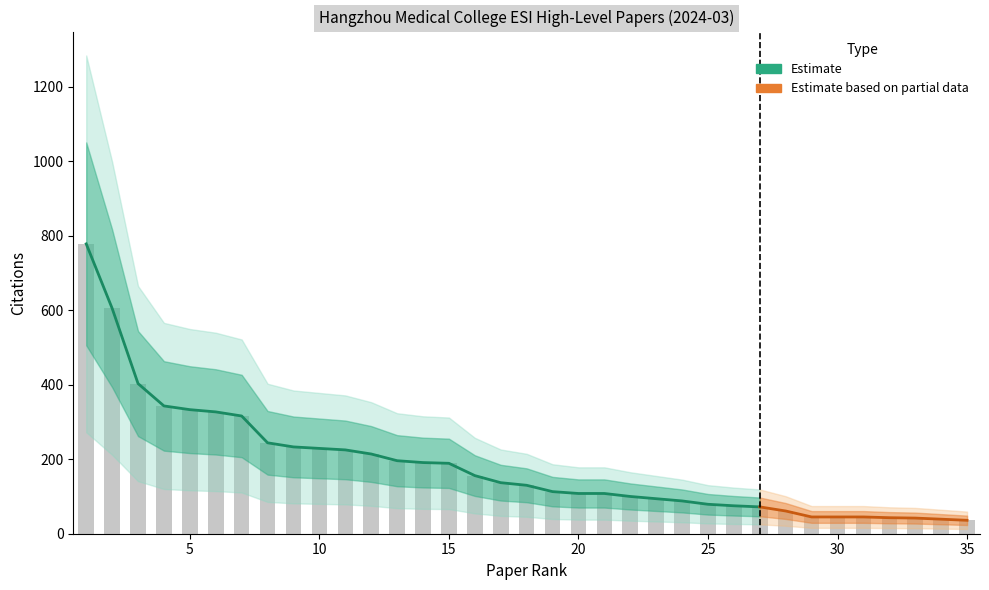

Which category has the highest value across all series?

1